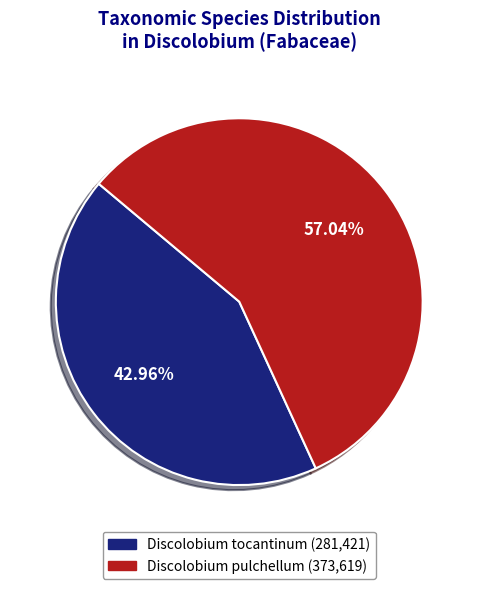

To the nearest percent, what is the difference between the Discolobium tocantinum and Discolobium pulchellum slice percentages?

14%